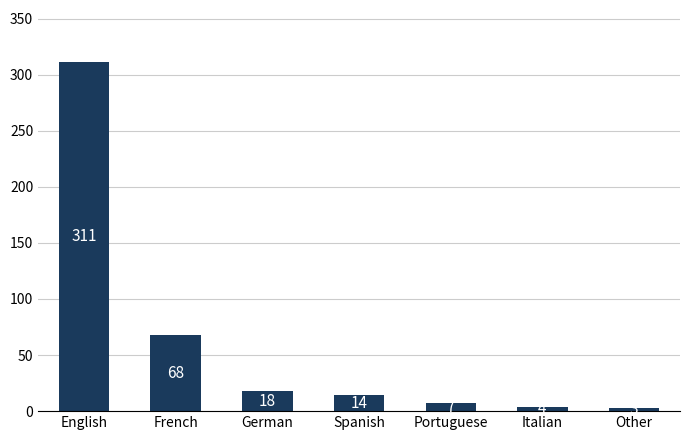

Count the number of data series in this chart.

1